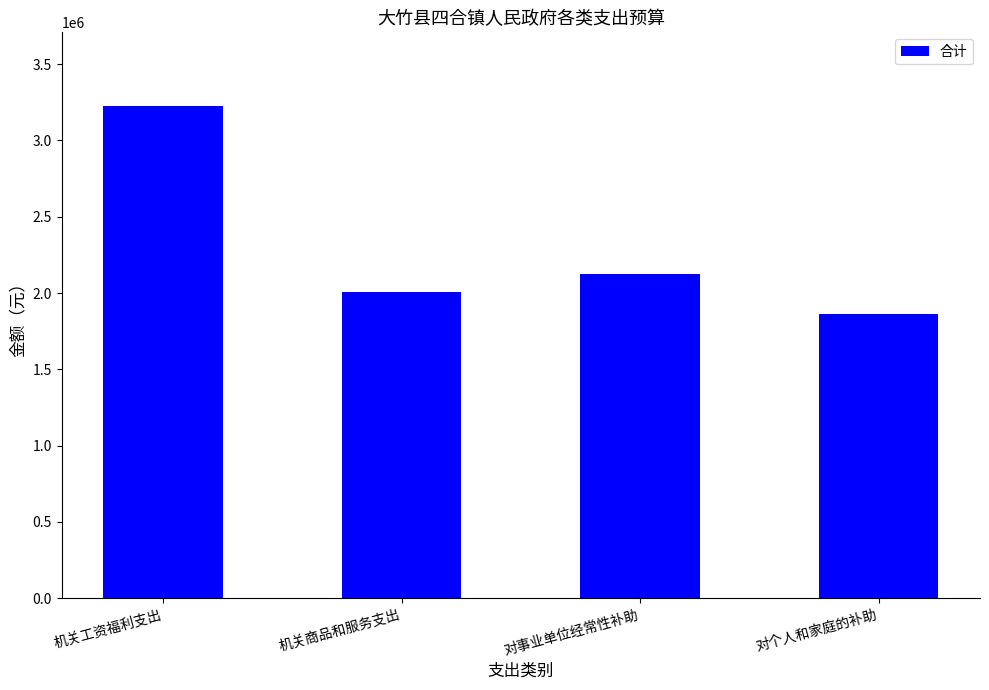

Reading left to right, extract all data points from this chart.

机关工资福利支出=3225021.2	机关商品和服务支出=2006063.0	对事业单位经常性补助=2121922.0	对个人和家庭的补助=1864184.0